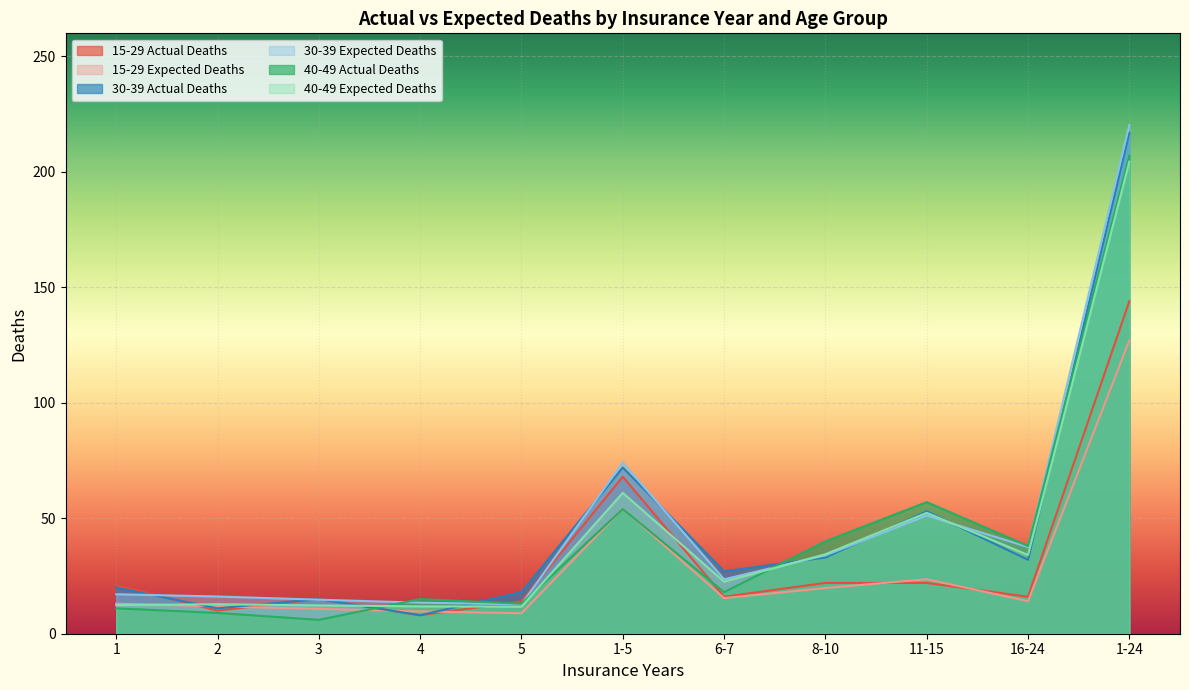

How many intersections are there between 40-49 Expected Deaths and 30-39 Actual Deaths?

8